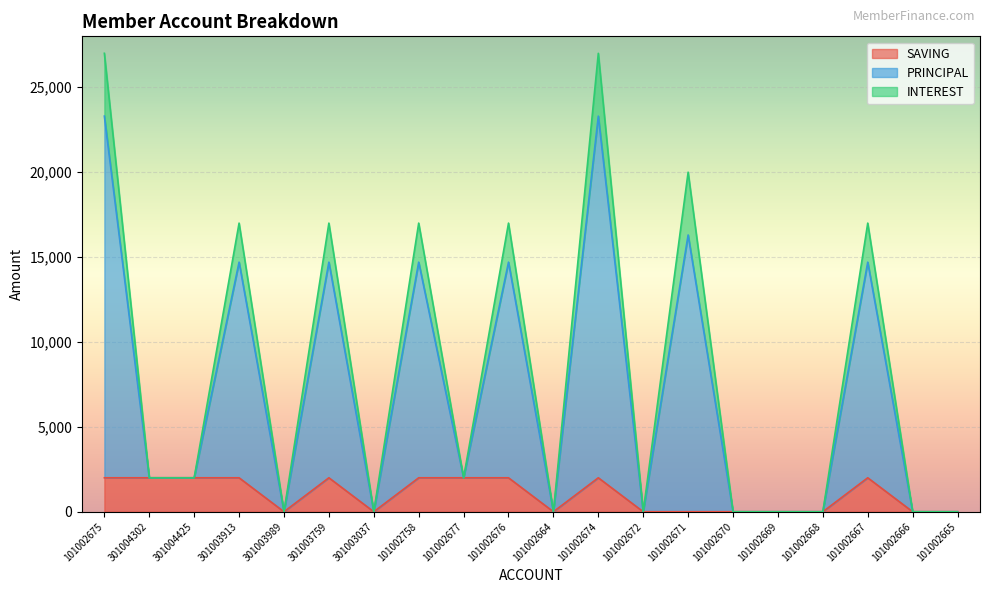

What is the label of the 2nd point from the left?

301004302